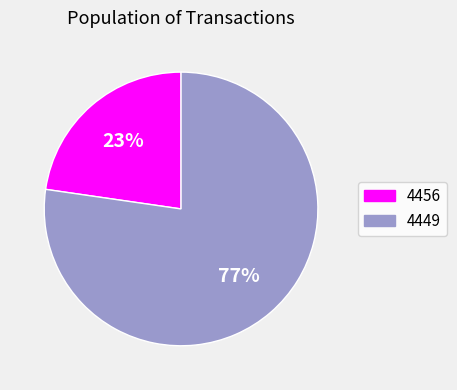

Approximately how many times larger is the value at 4456 compared to 4449?

0.3